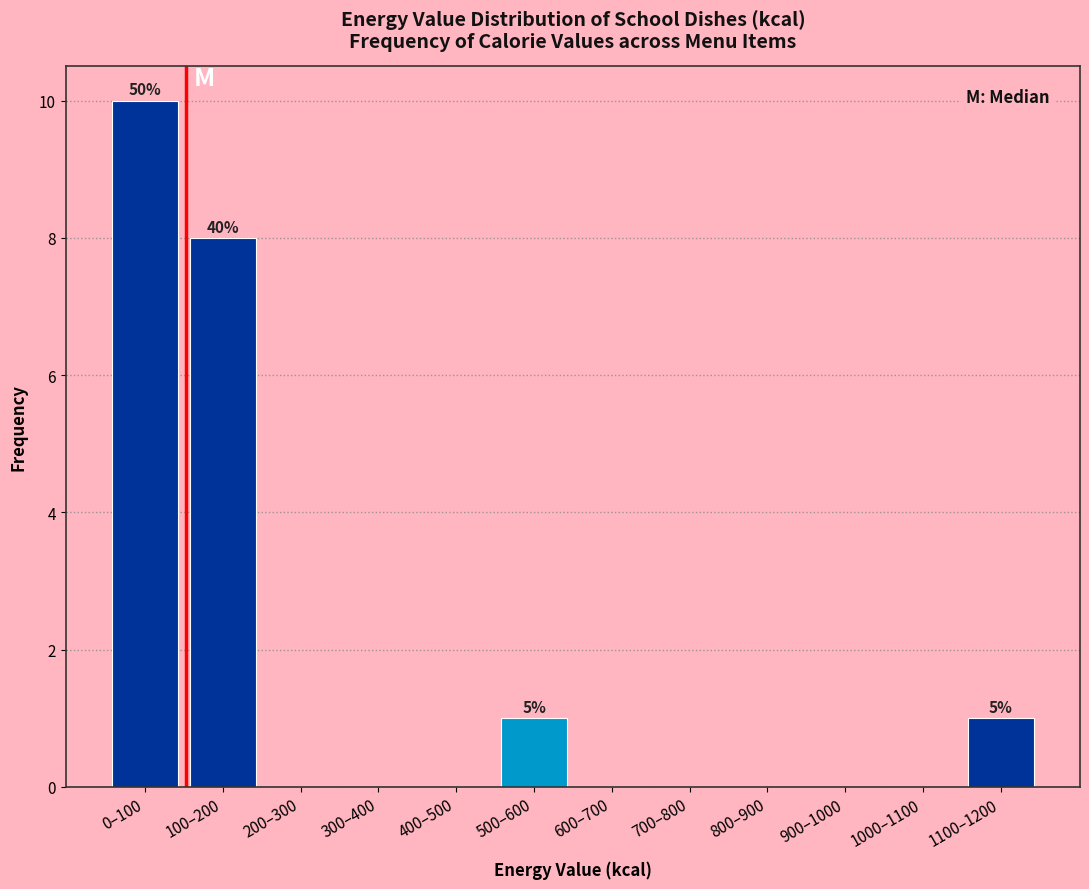

Reading left to right, what are all the values shown in this chart?

0–100=10	100–200=8	200–300=0	300–400=0	400–500=0	500–600=1	600–700=0	700–800=0	800–900=0	900–1000=0	1000–1100=0	1100–1200=1